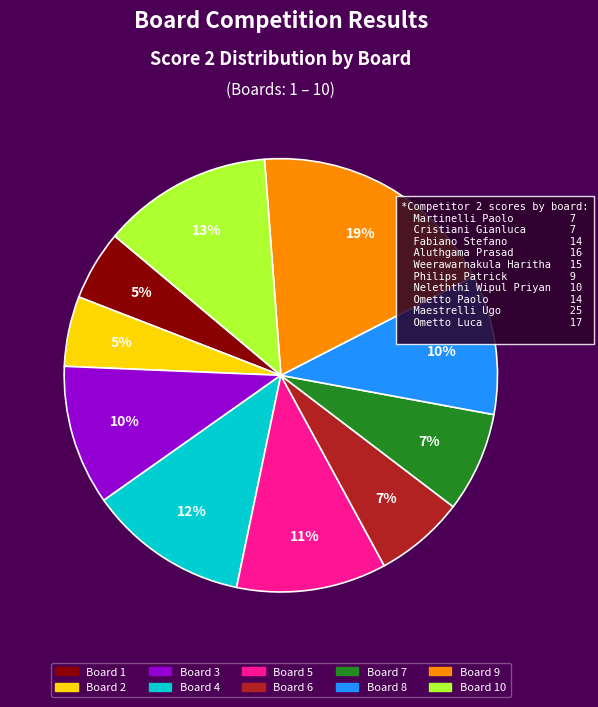

How many slices are in this pie chart?

10